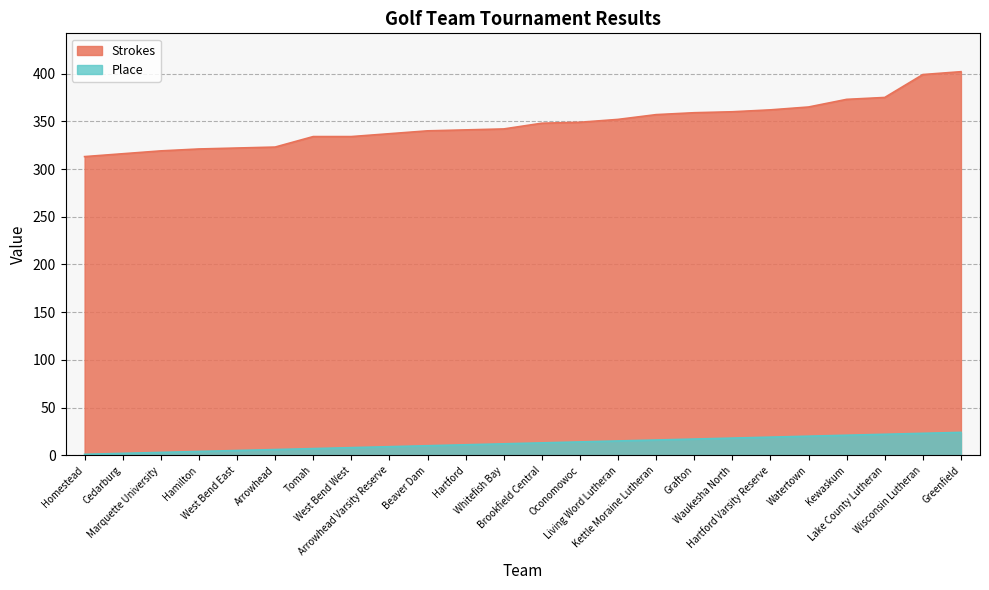

The value of Strokes at Brookfield Central is 116. True or false?

False